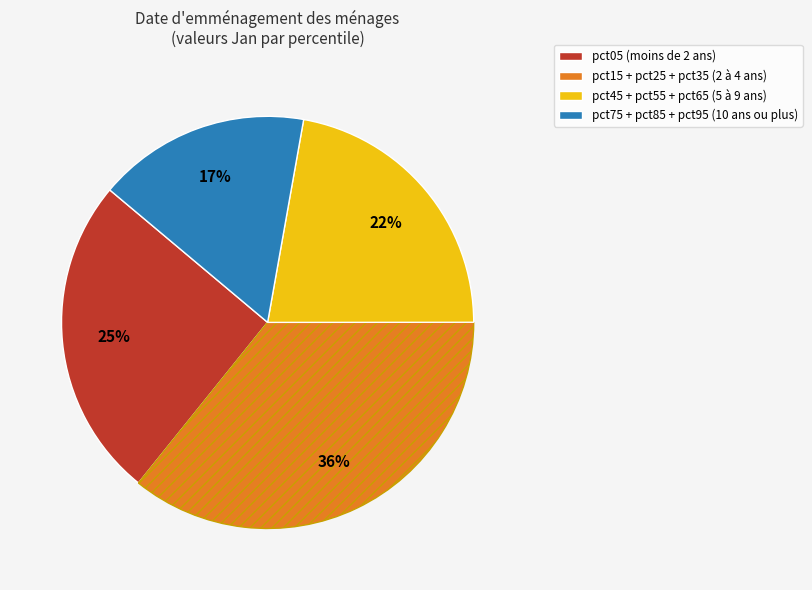

To the nearest percent, what is the difference between the largest and smallest slice percentages?

19%